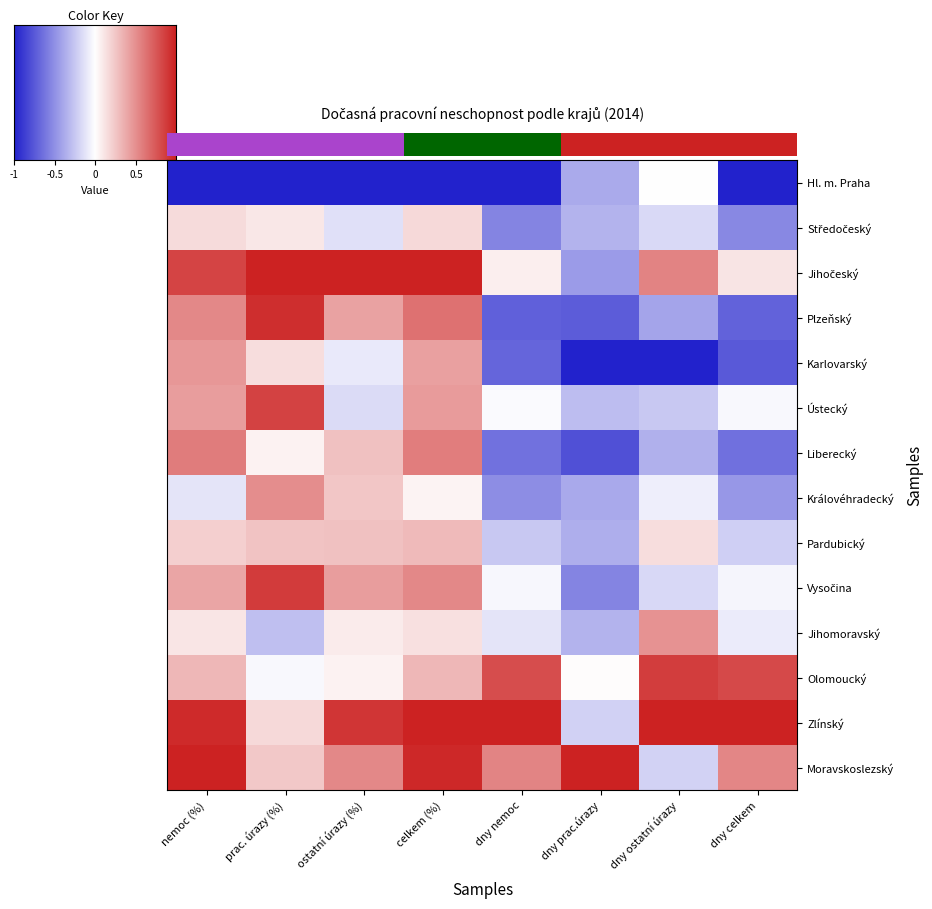

What is the difference between the highest and lowest values at dny nemoc?

2.0